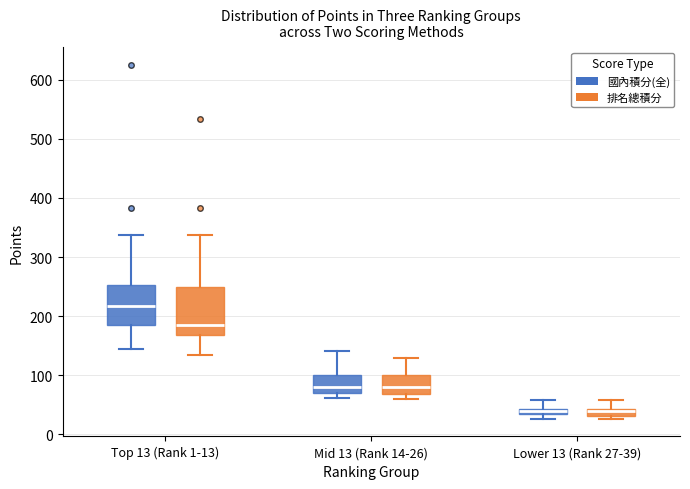

Where does the upper whisker of the box for Top 13 (Rank 1-13) (排名總積分) end on the y-axis? The values are not printed on the chart, so give them approximately, as read against the axis.

340